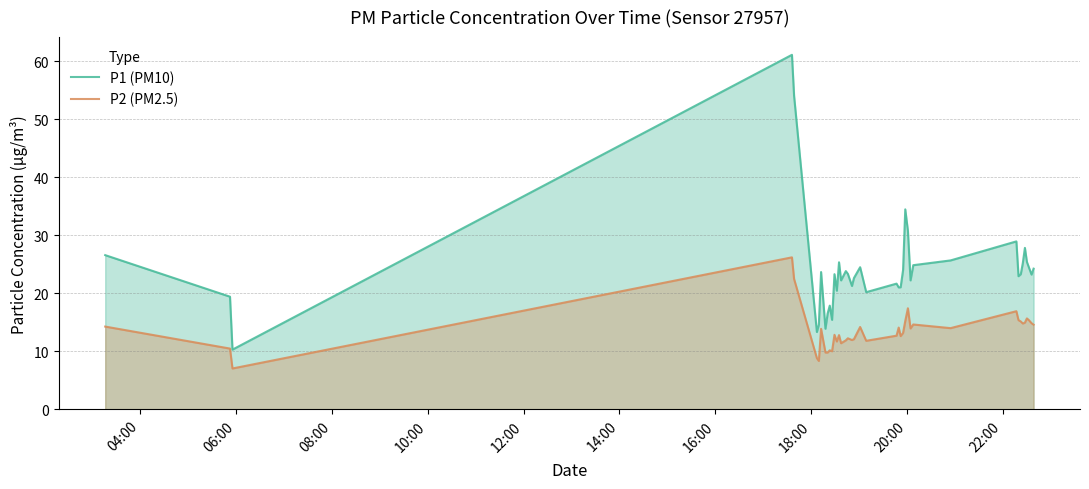

True or false: P2 (PM2.5) and P1 (PM10) cross at least once.

False